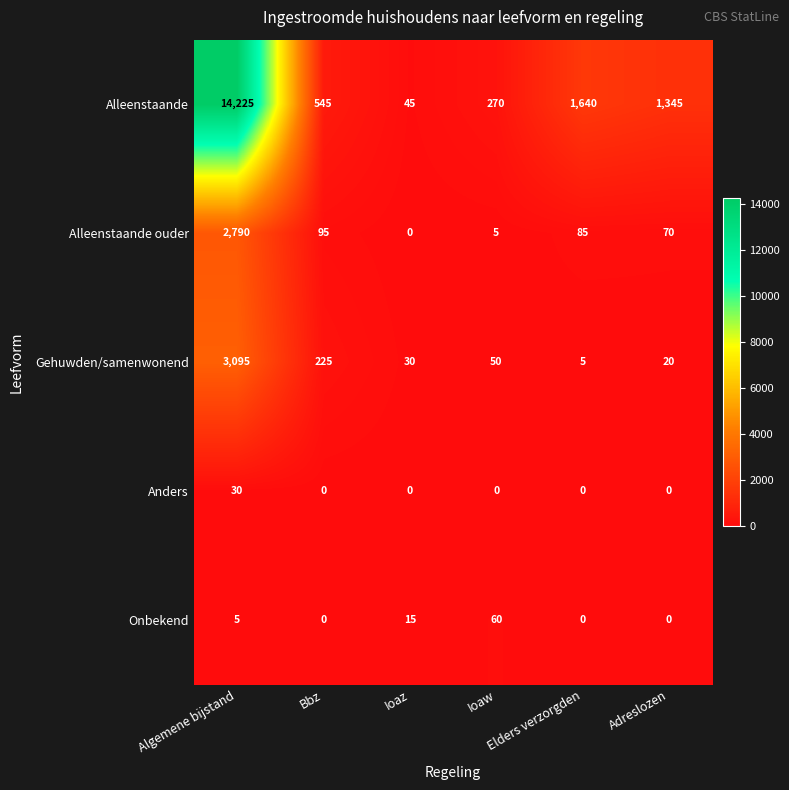

Which series has the largest range (max minus min)?

Alleenstaande